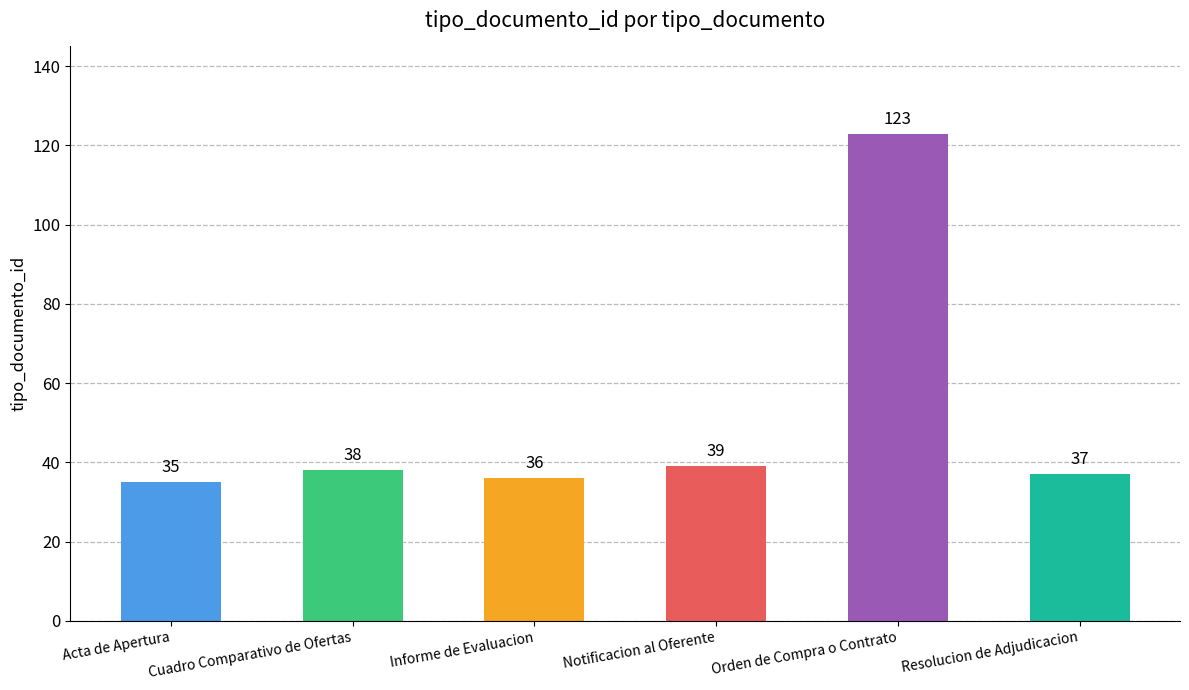

Read the value at Orden de Compra o Contrato.

123